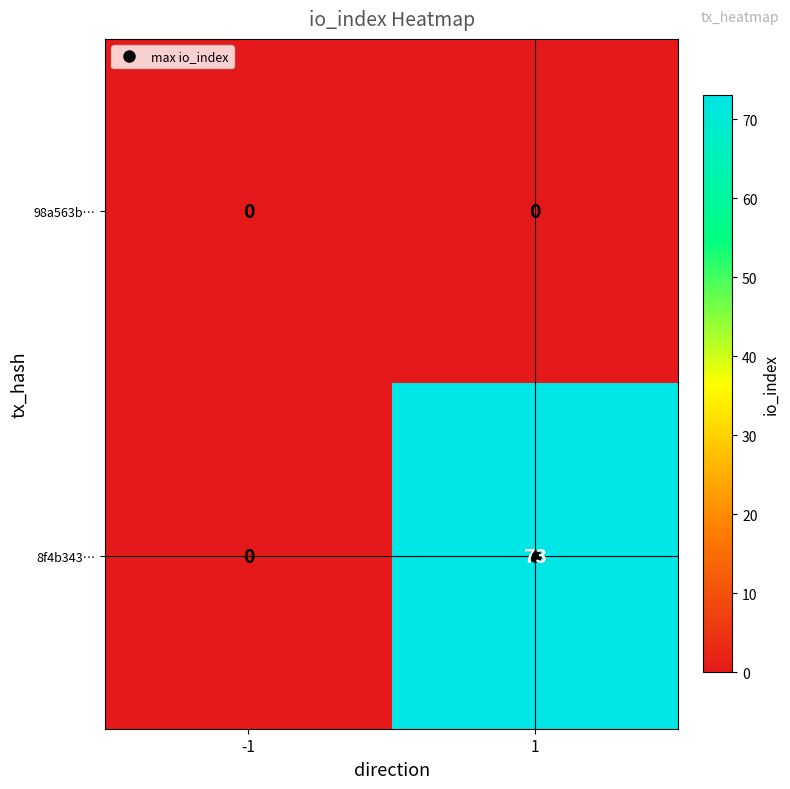

What is the total value across all series at 1?

73